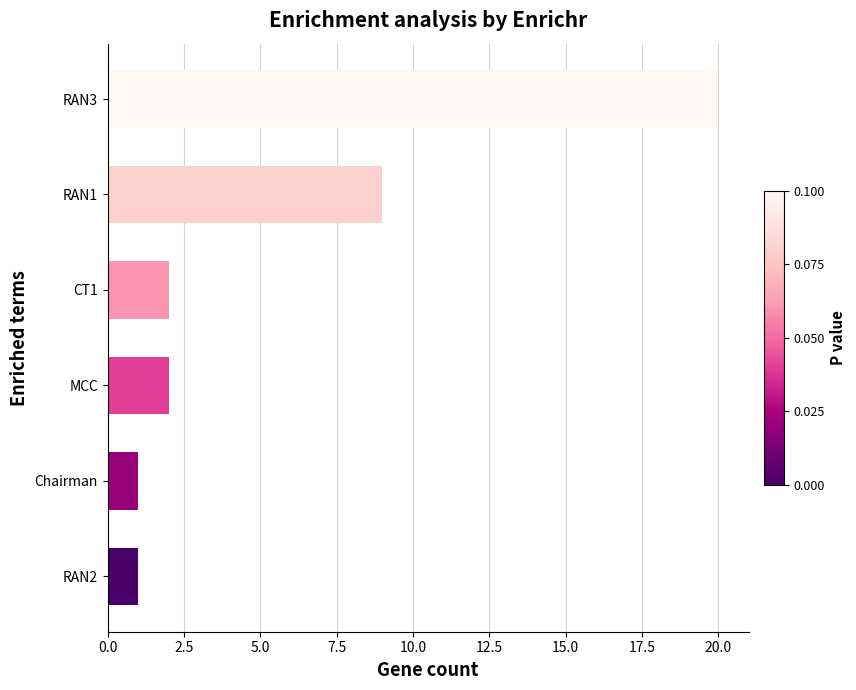

Which label corresponds to the largest value in the chart?

RAN3